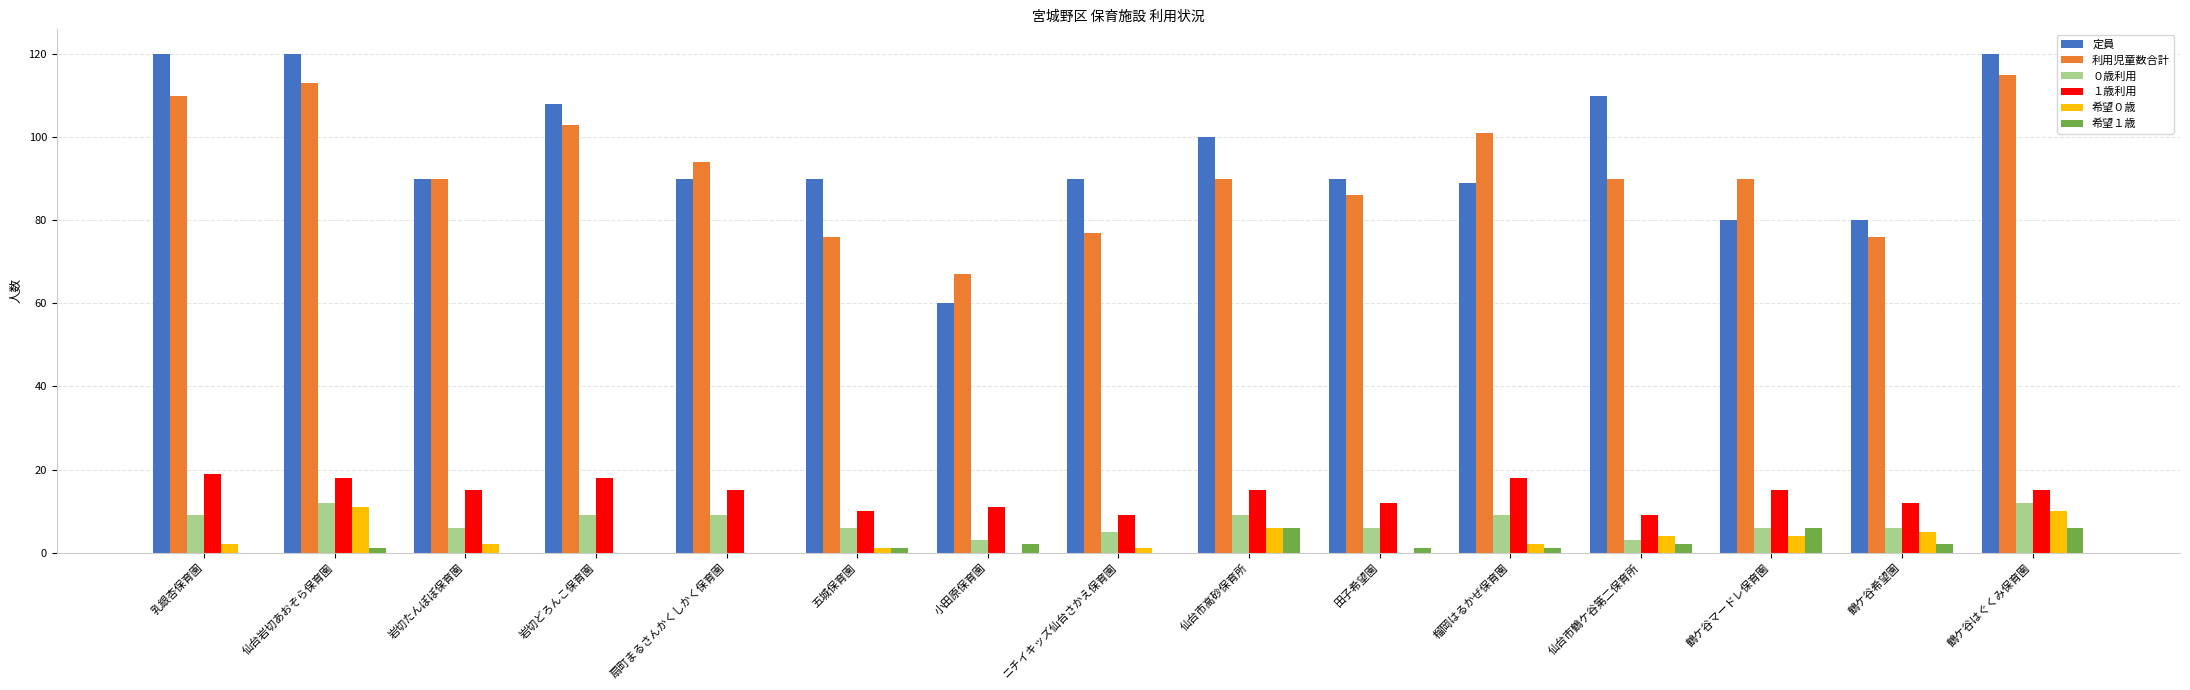

Are the bars horizontal?

No